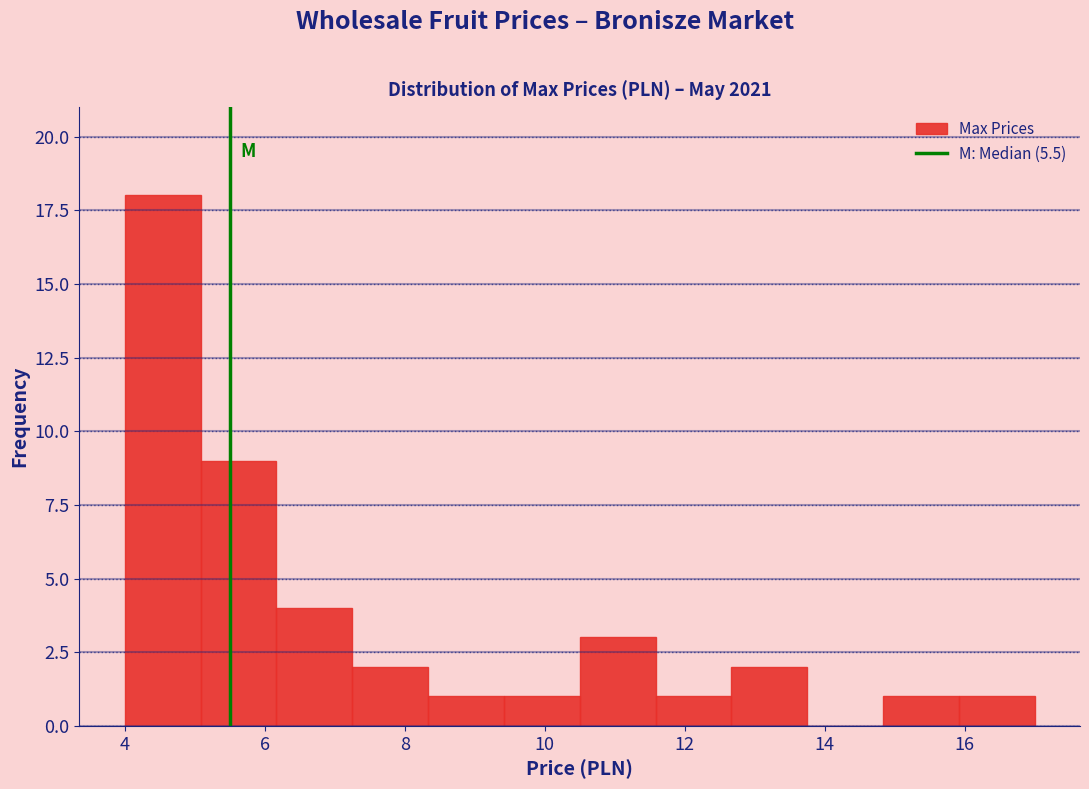

How tall is the bar that spans 4.0 to 5.0 on the x-axis? Neither the bar edges nor the heights are printed on the chart, so give them approximately, as read against the axes.

18